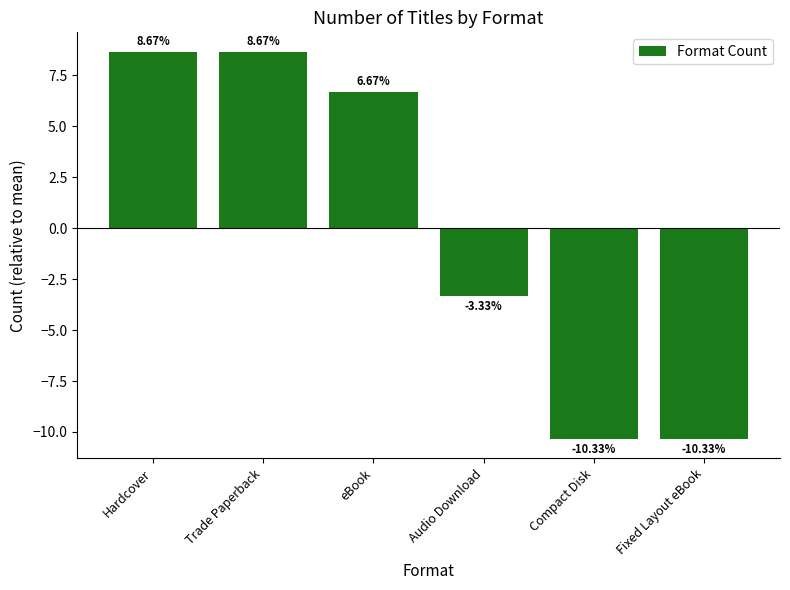

What is the difference between the second highest and minimum values?

19.0